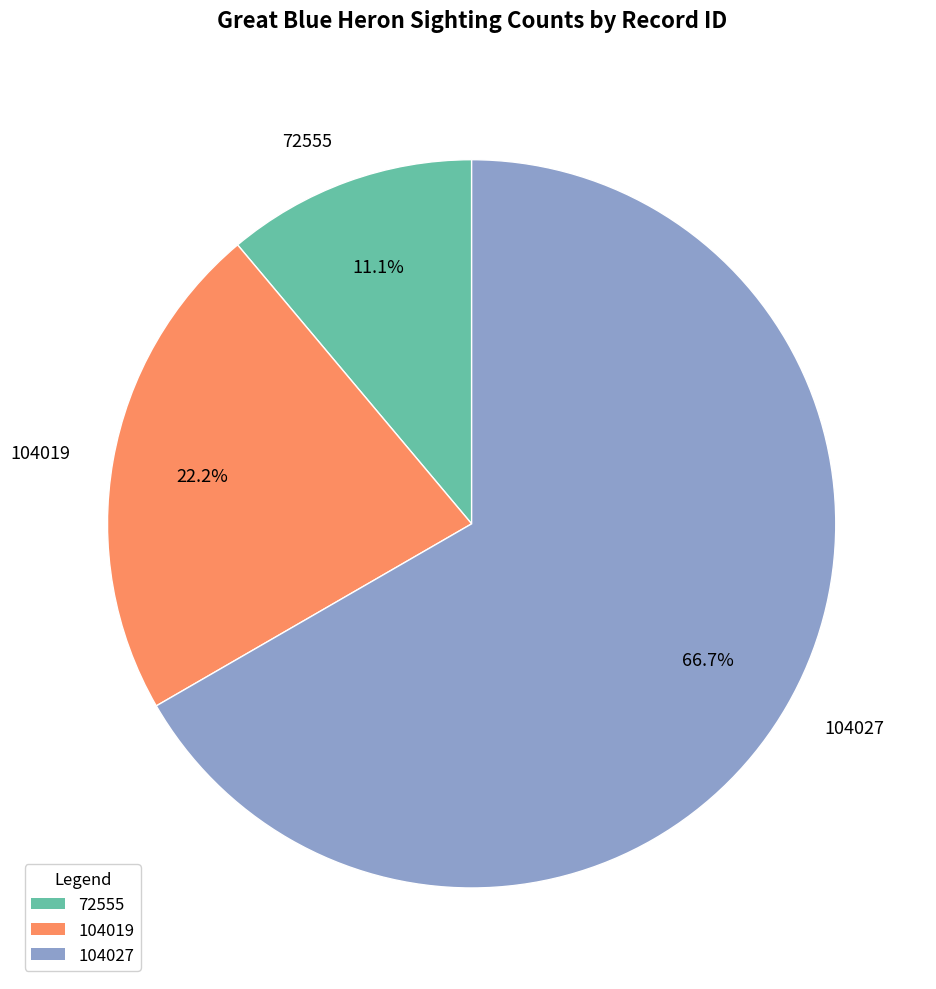

To the nearest percent, what percentage of the pie is 72555?

11%